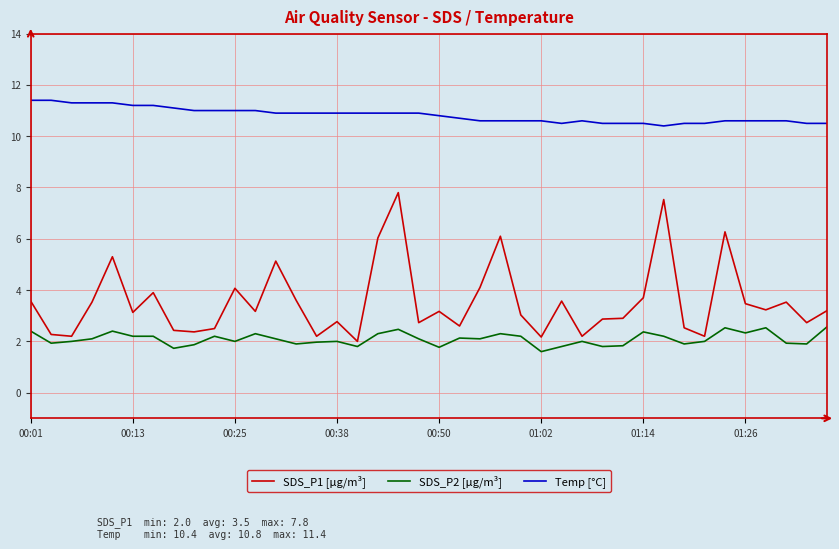

What is the highest value of the Temp [°C] series?

11.4